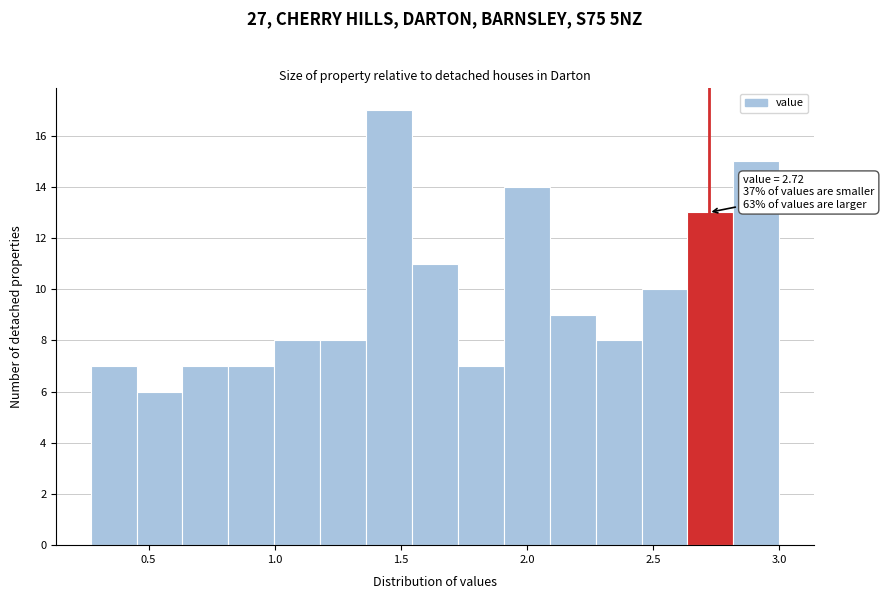

Around what value on the x-axis is the tallest bar? Give the approximate position of its centre, as read against the axis.

1.45